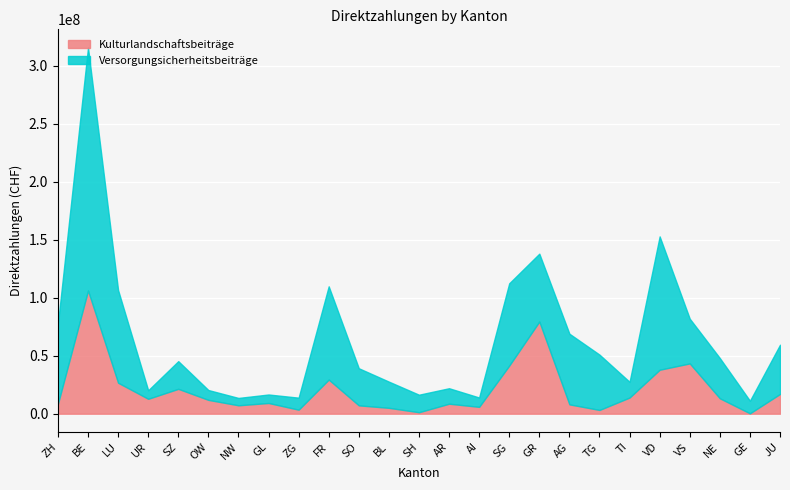

Which has a higher value, NW or AG?

AG